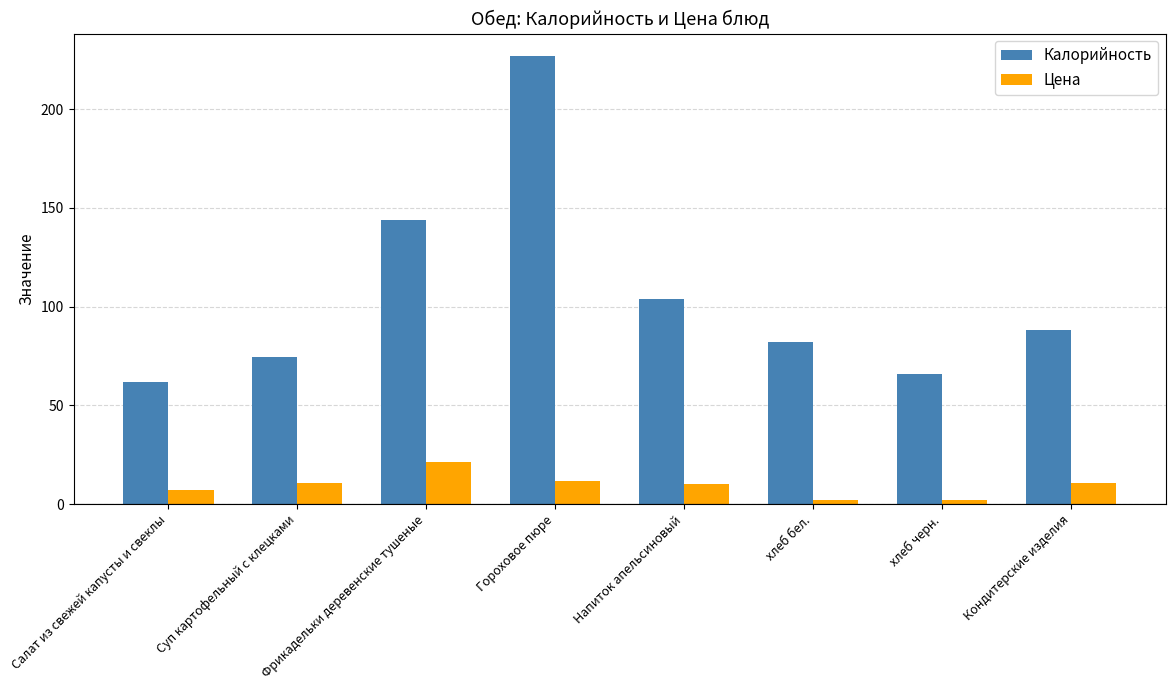

What is the lowest value of the Цена series?

1.8